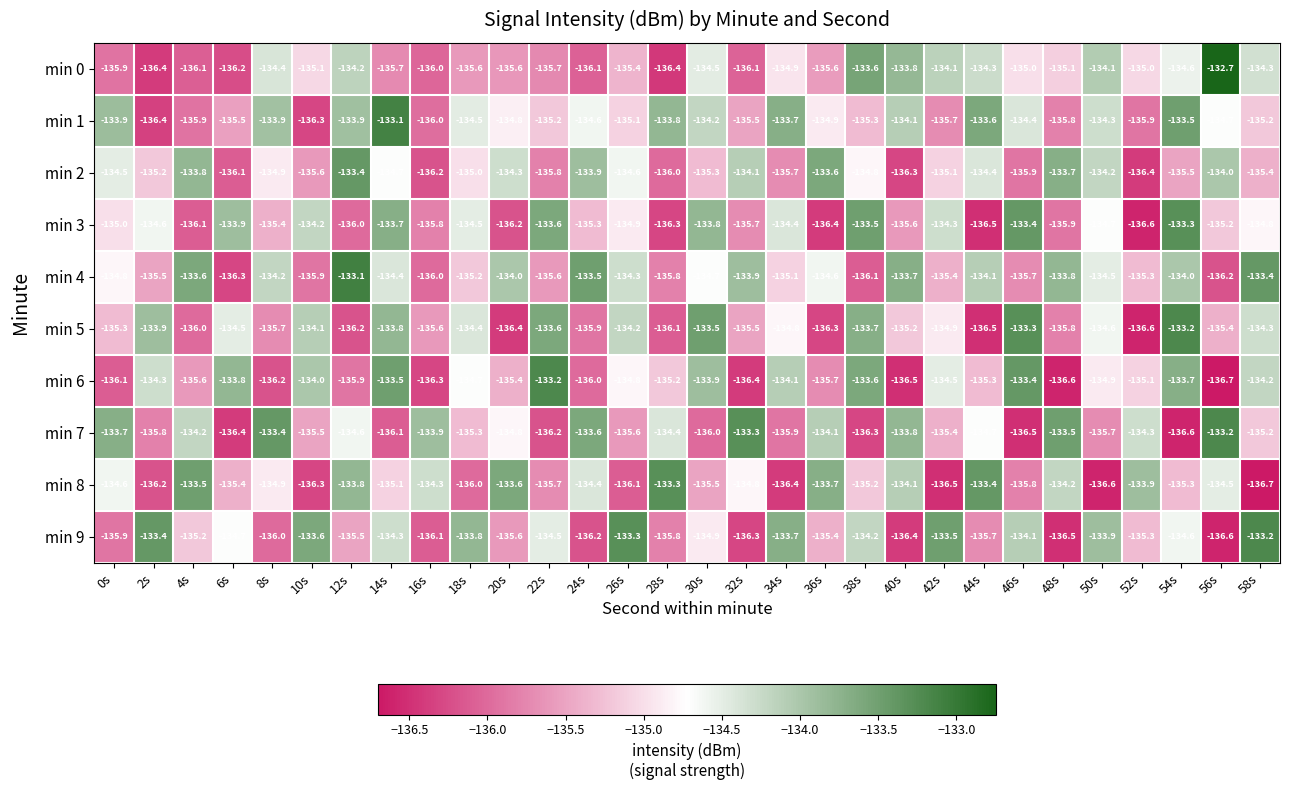

What is the total value across all series at 56s?

-1349.2